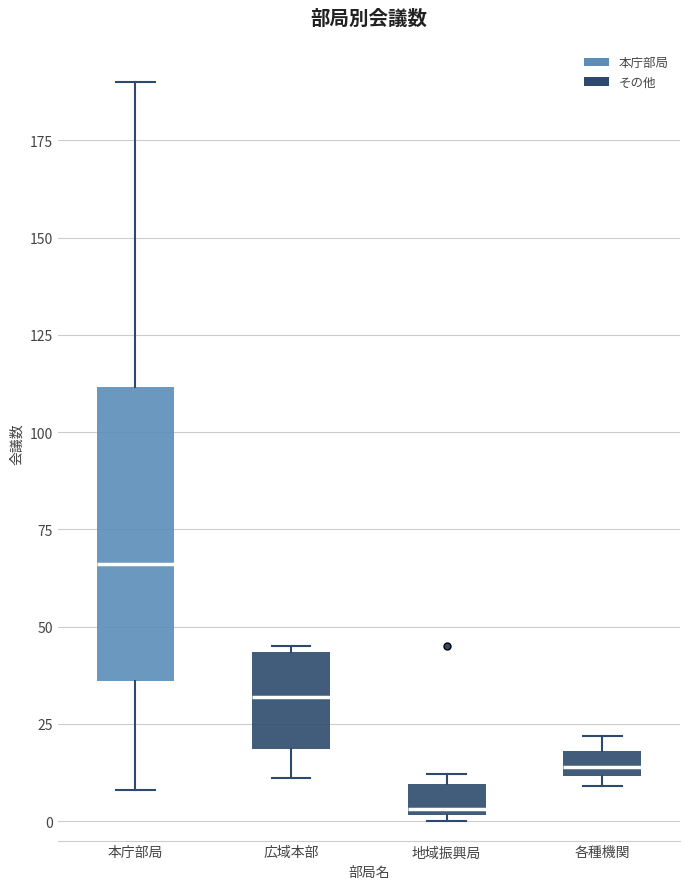

Which box is the tallest, from its lower edge to its upper edge?

本庁部局